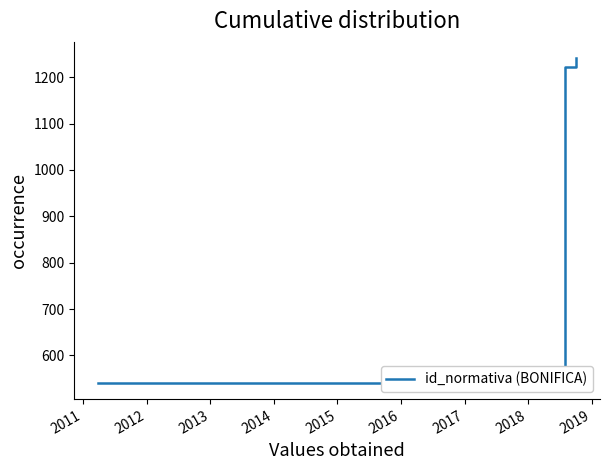

True or false: there are more than 0 points higher than both neighbors.

False